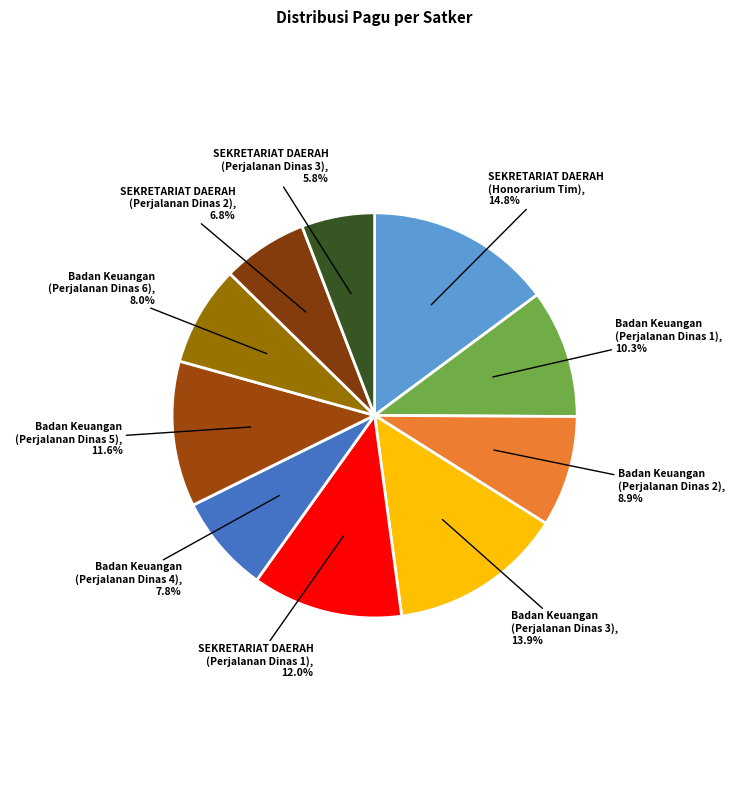

Which category has the smallest portion of the pie?

SEKRETARIAT DAERAH (Perjalanan Dinas 3)